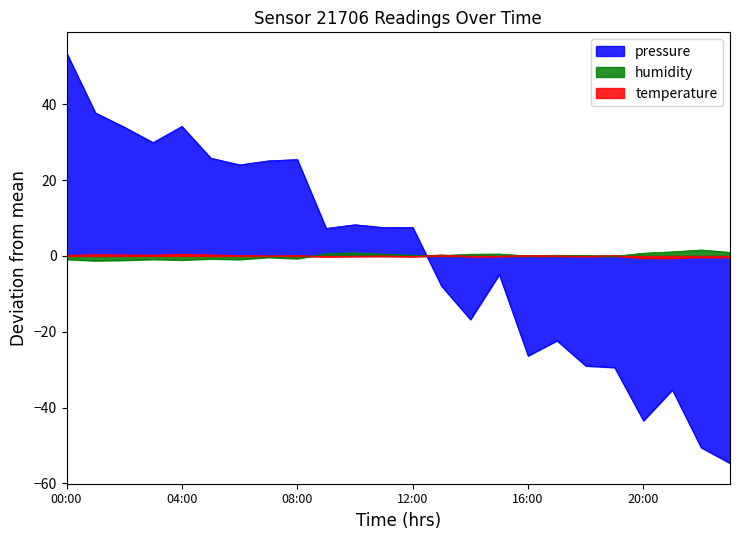

Reading left to right, transcribe all the data shown in this chart.

pressure: 53.6	37.8	34.0	29.9	34.2	25.8	24.0	25.1	25.4	7.3	8.3	7.5	7.6	-7.9	-16.7	-4.9	-26.3	-22.3	-29.0	-29.4	-43.4	-35.3	-50.5	-54.6
humidity: -0.9	-1.2	-1.1	-0.9	-1.1	-0.8	-0.9	-0.4	-0.7	0.6	0.8	0.5	0.2	0.1	0.5	0.5	0.0	0.2	0.1	-0.1	0.7	1.1	1.6	1.0
temperature: 0.2	0.3	0.3	0.2	0.5	0.3	0.1	-0.0	0.1	-0.2	-0.1	-0.0	-0.2	0.3	-0.1	-0.1	0.1	0.0	-0.1	0.1	-0.6	-0.6	-0.3	-0.4